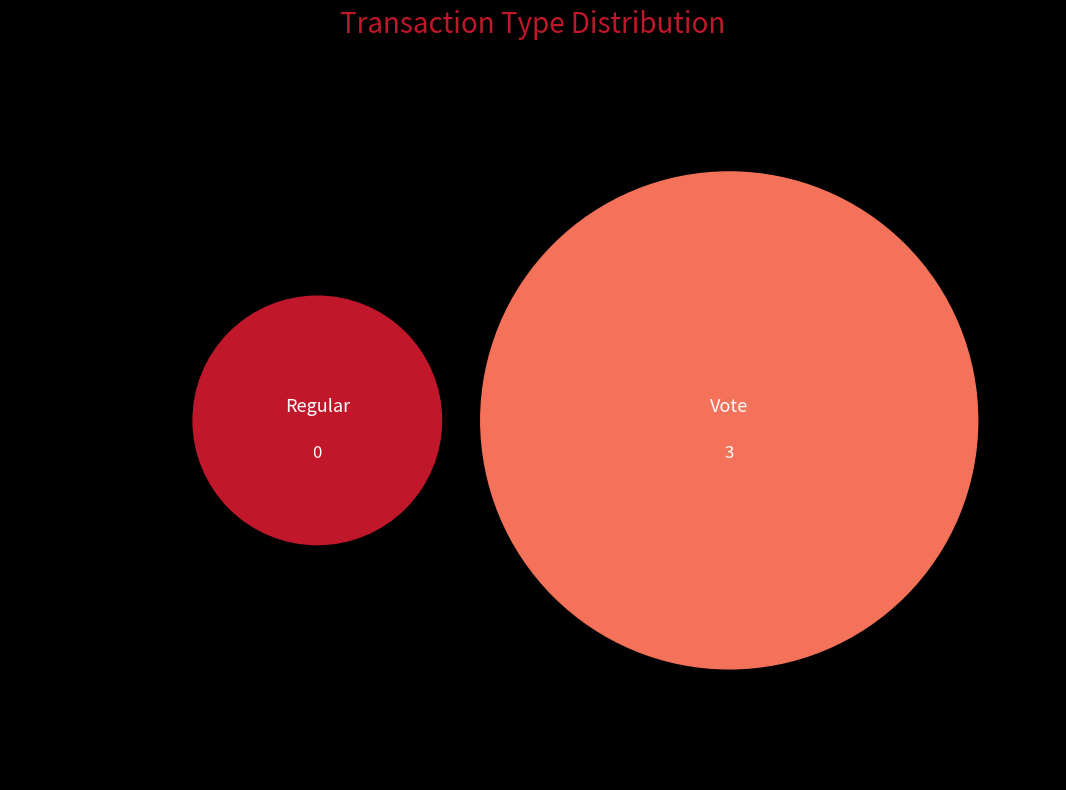

What is the change in value from Regular to Vote?

+3